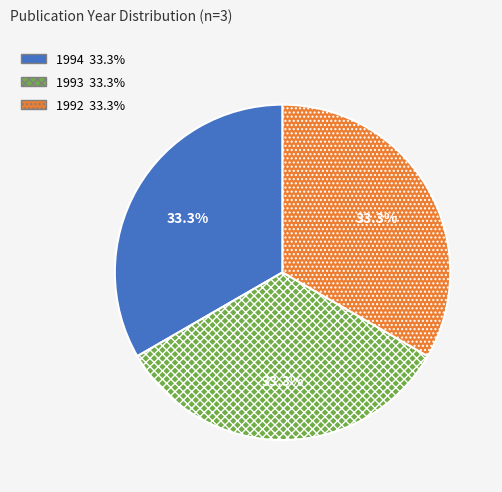

Does 1994 represent more than half of the total?

No